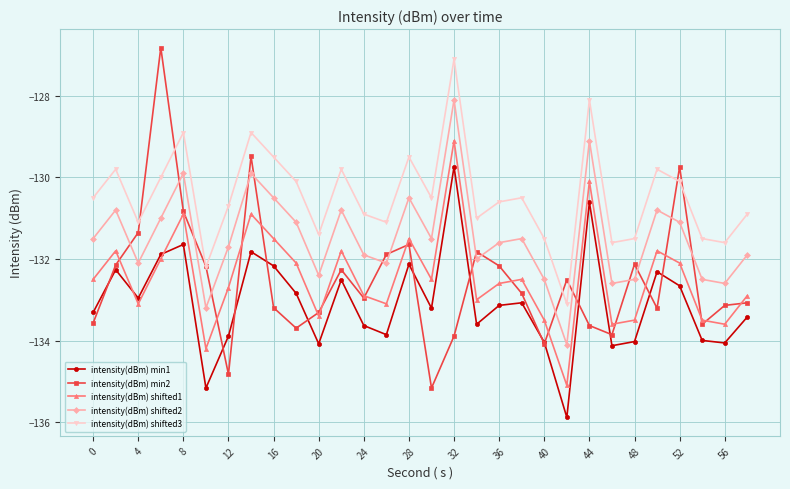

Which series has the largest total across all categories?

intensity(dBm) shifted3